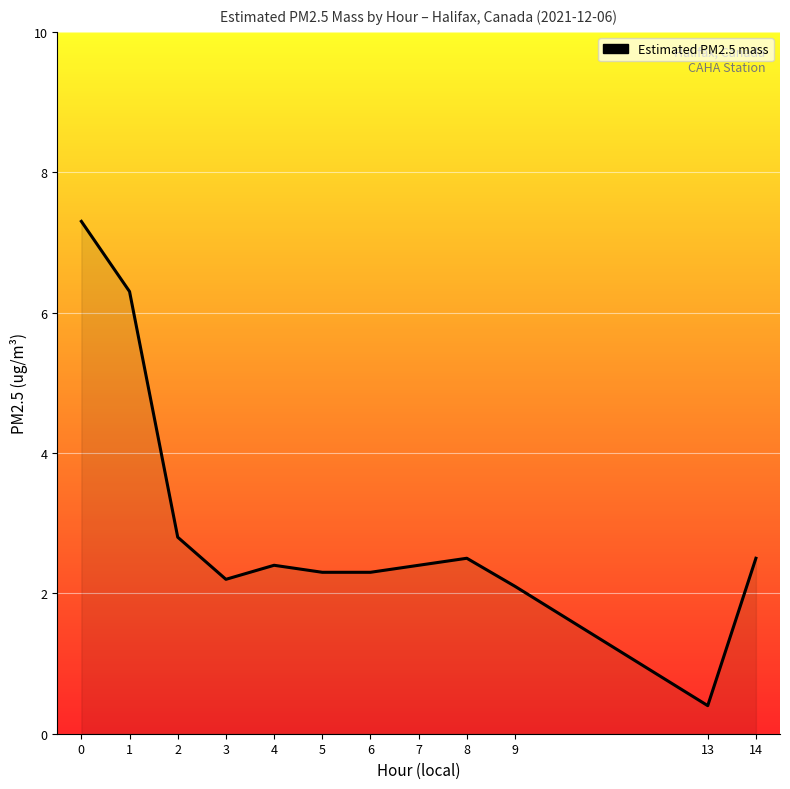

At which category does the chart reach its minimum across all series?

13